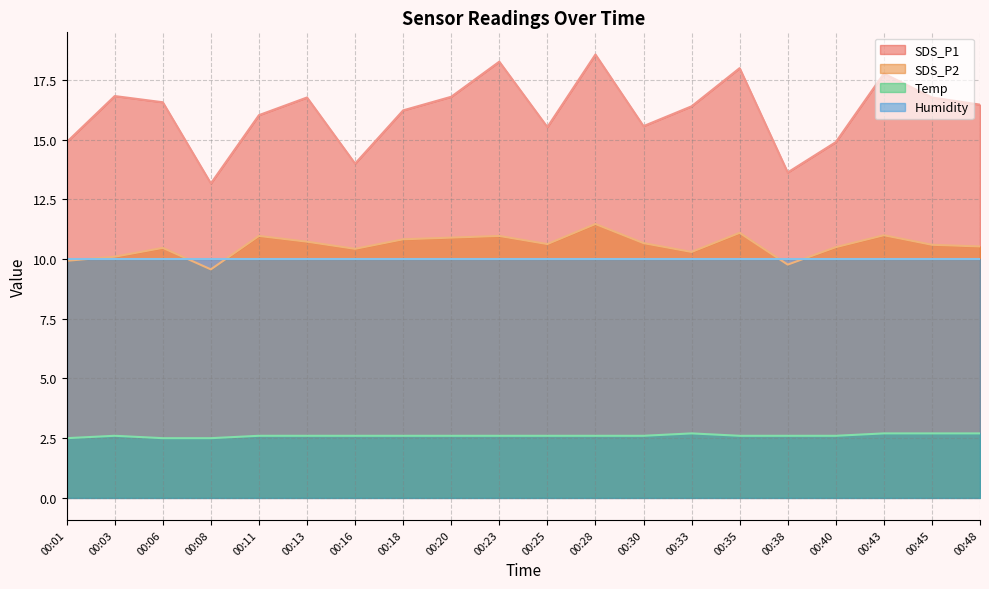

At how many categories does at least one series exceed 14?

17